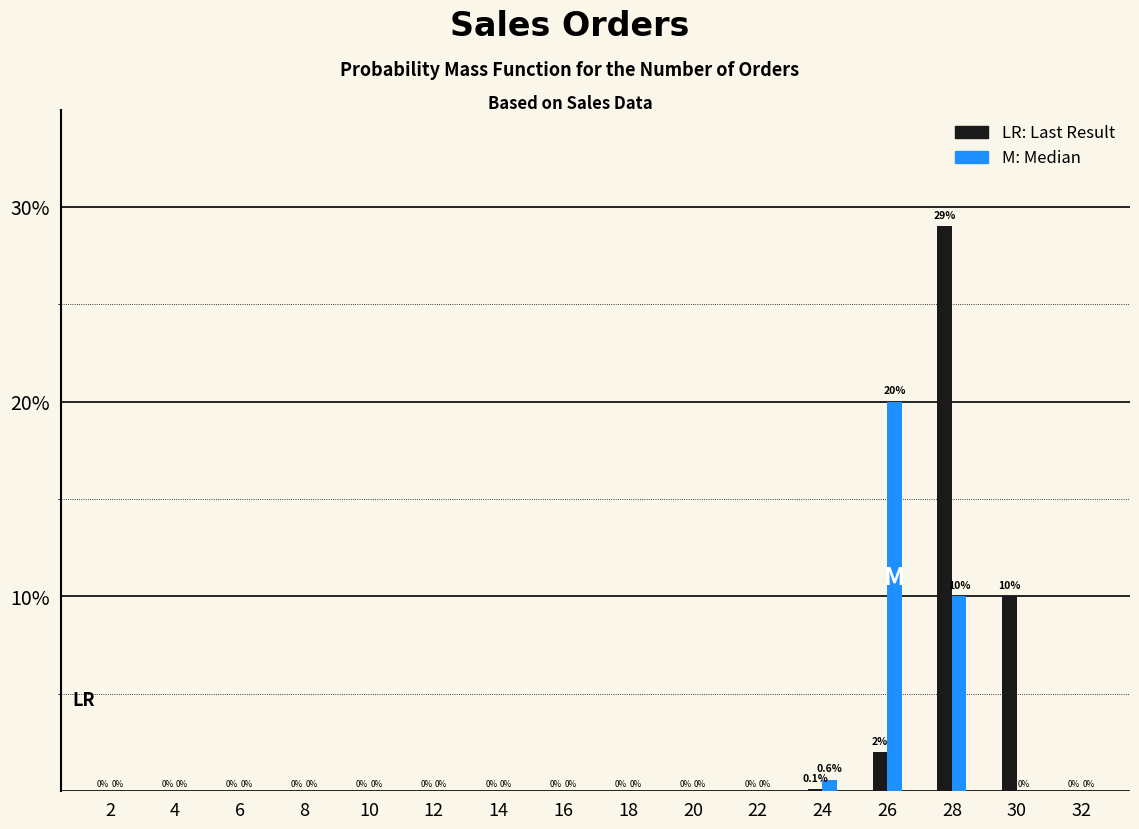

Reading right to left, transcribe all the data shown in this chart.

LR: Last Result: 32=0.0	30=10.0	28=29.0	26=2.0	24=0.1	22=0.0	20=0.0	18=0.0	16=0.0	14=0.0	12=0.0	10=0.0	8=0.0	6=0.0	4=0.0	2=0.0
M: Median: 32=0.0	30=0.0	28=10.0	26=20.0	24=0.6	22=0.0	20=0.0	18=0.0	16=0.0	14=0.0	12=0.0	10=0.0	8=0.0	6=0.0	4=0.0	2=0.0